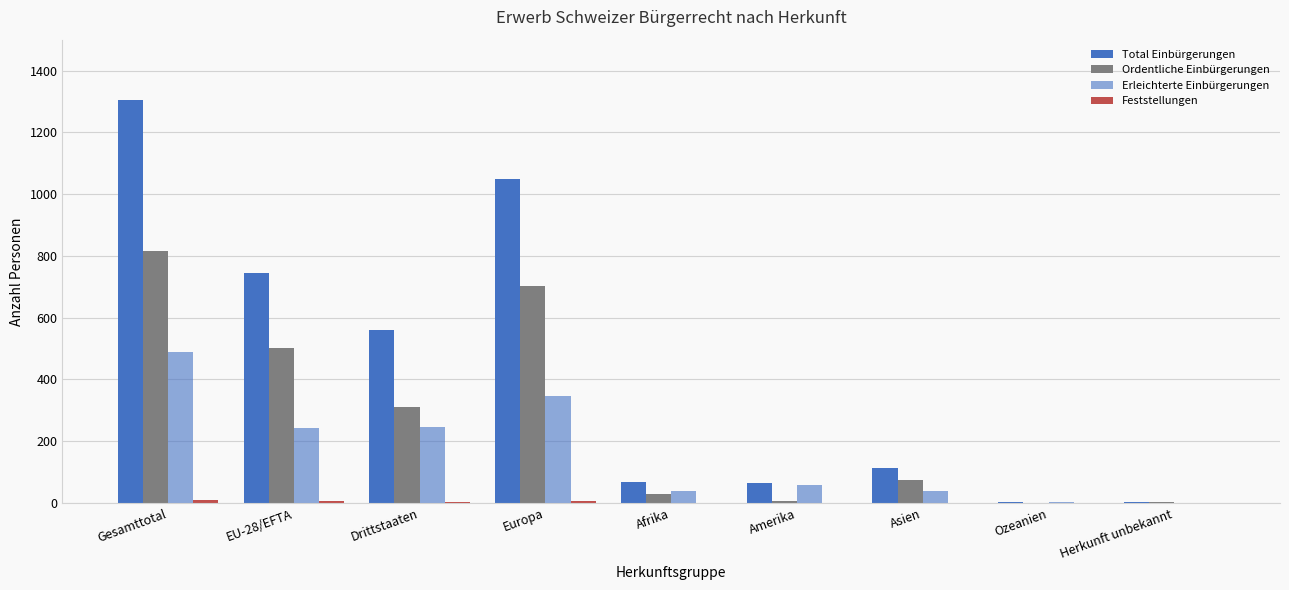

At which category is the sum across all series the highest?

Gesamttotal